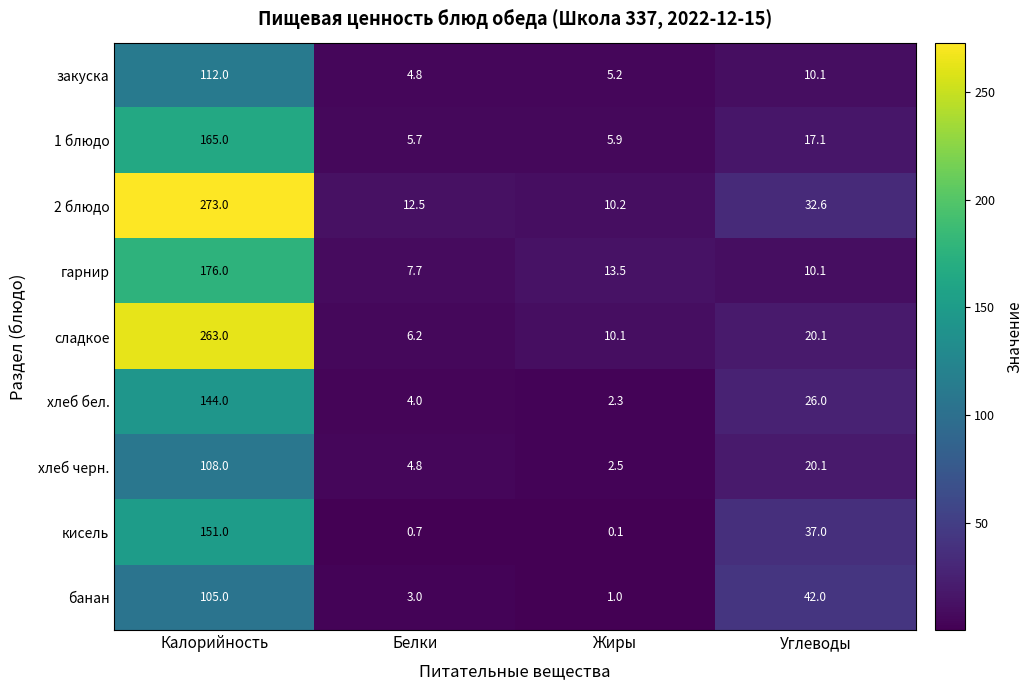

What is the difference between the highest and lowest values at Углеводы?

31.9